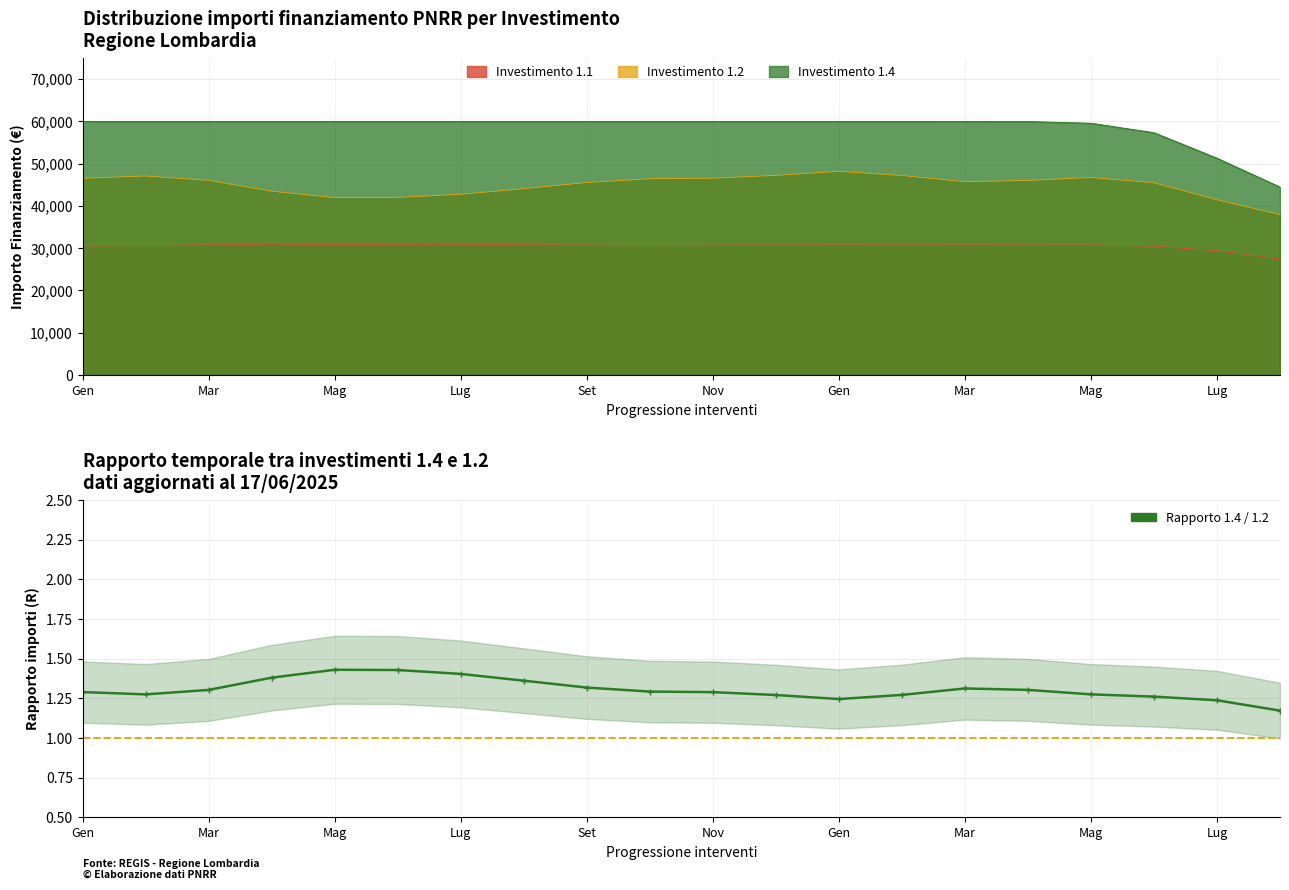

Is it true that the value at Mar is 0.7?

False